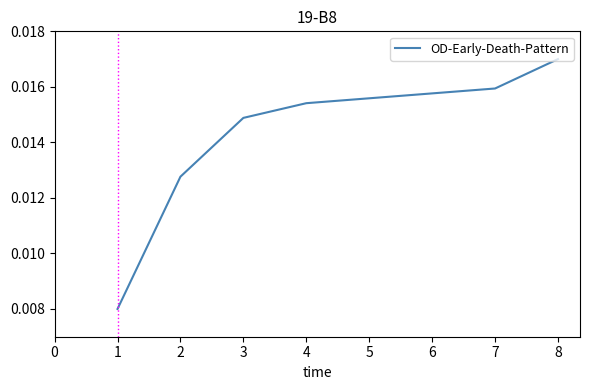

Between 4 and 3, which is larger?

4